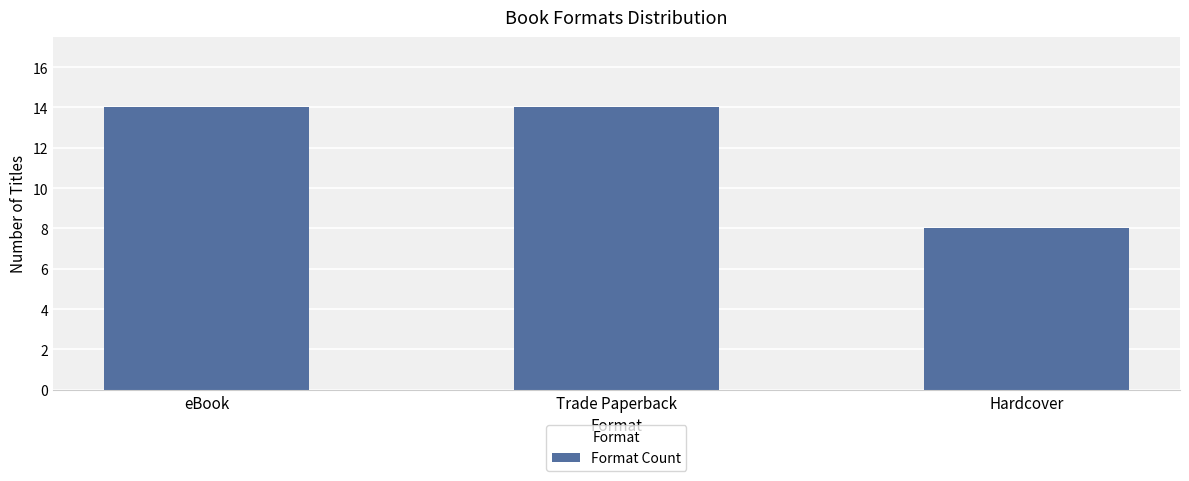

What is the sum of all values?

36